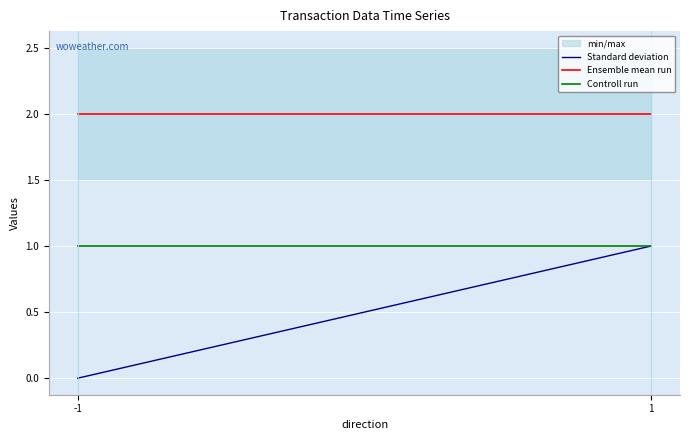

What is the value of the Ensemble mean run point at the 1st from the left?

2.0